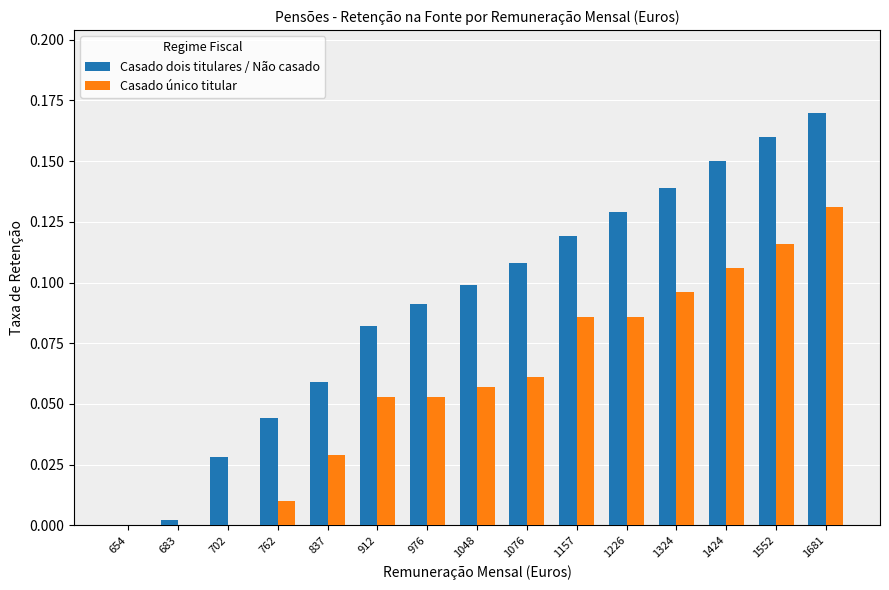

Is the value of Casado único titular at 1552 greater than the value of Casado dois titulares / Não casado at 683?

Yes